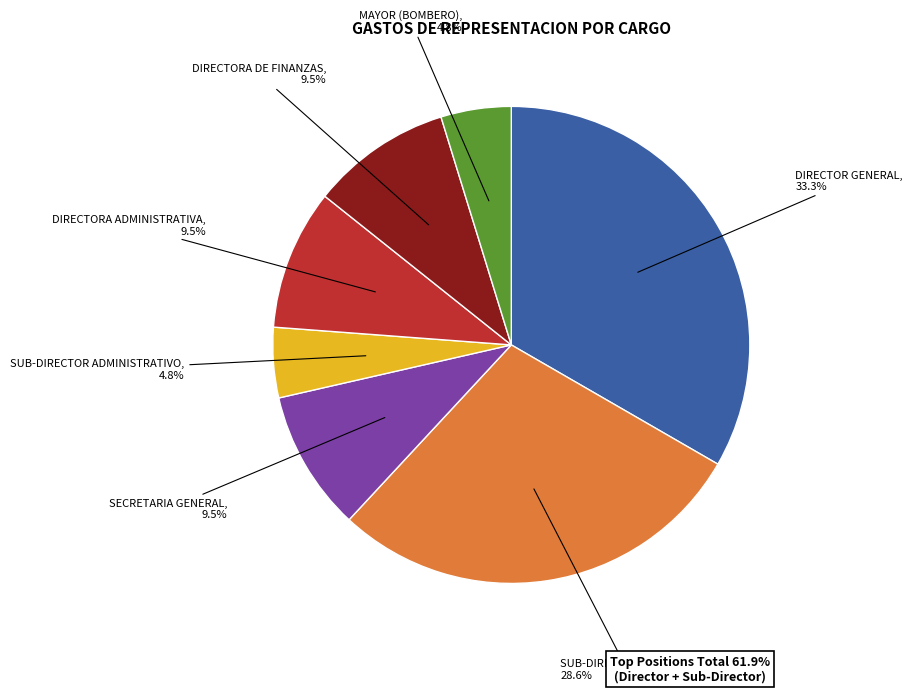

To the nearest percent, what is the difference between the SUB-DIRECTOR ADMINISTRATIVO and DIRECTOR GENERAL slice percentages?

29%